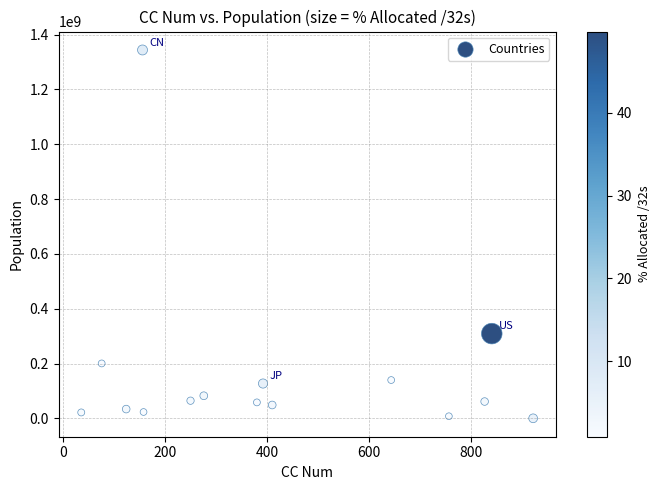

What is the range of Y values (max minus min)?

1344228541